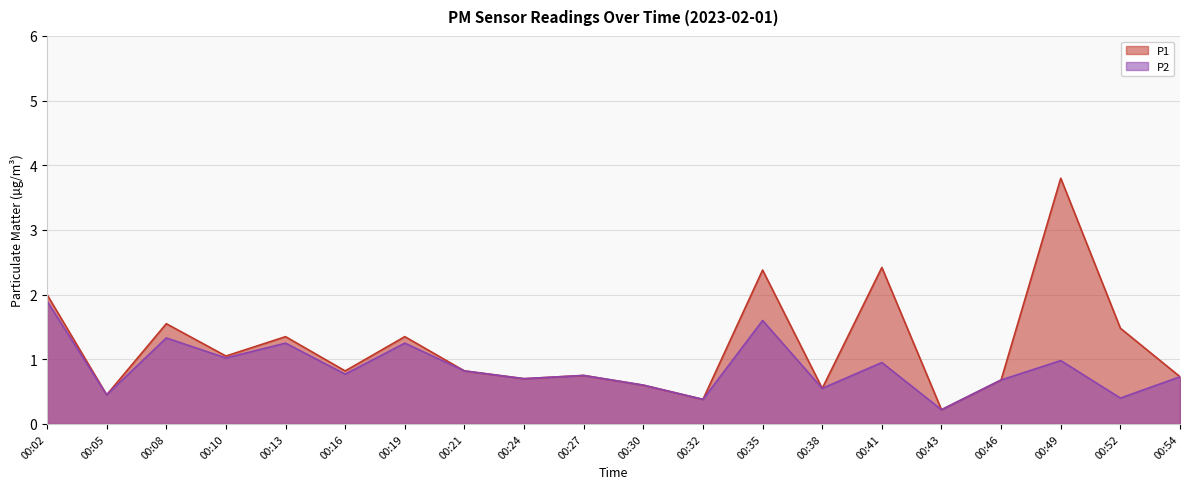

True or false: P1 has more than 2 interior local peaks.

True